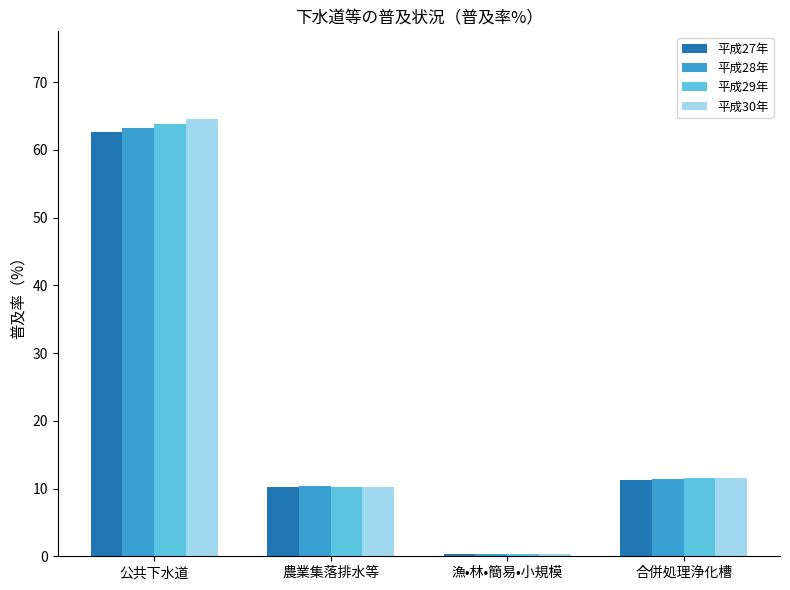

At which label does 平成29年 reach its peak?

公共下水道